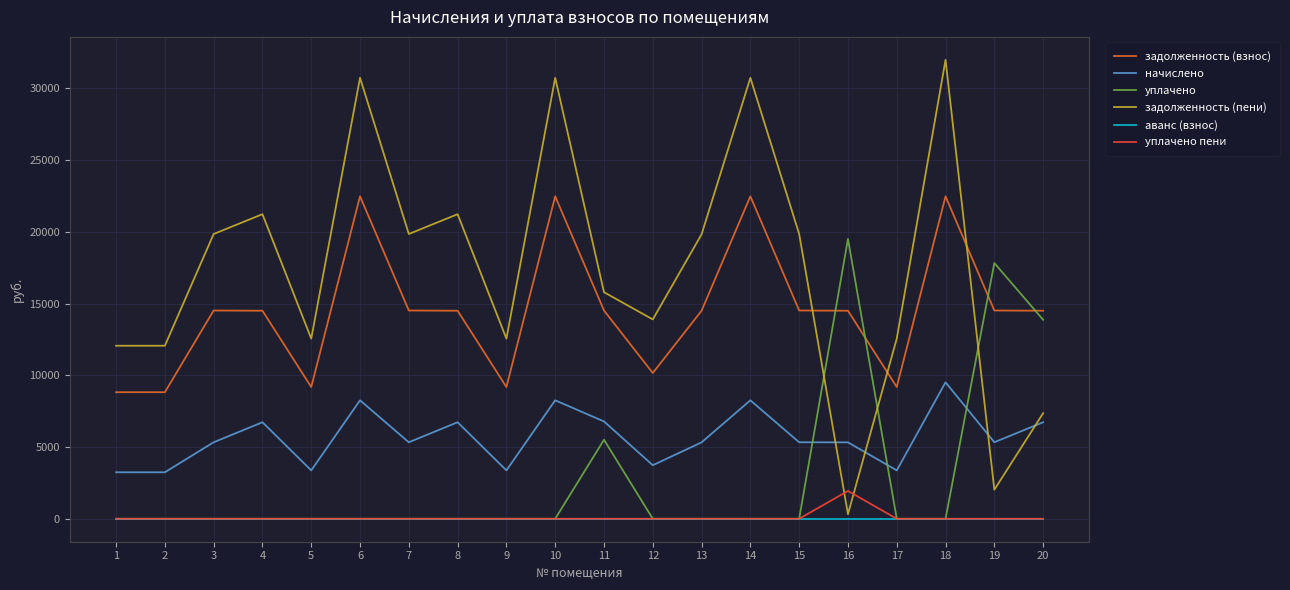

Which series changed the most between 1 and 14?

задолженность (пени)